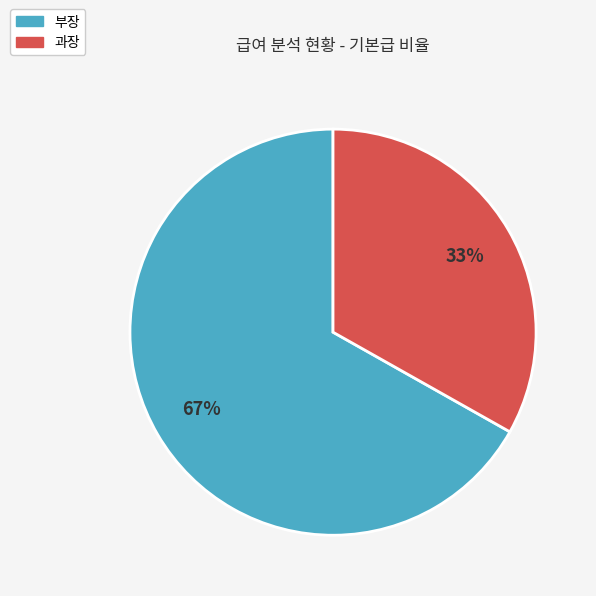

To the nearest percent, what is the difference between the largest and smallest slice percentages?

34%